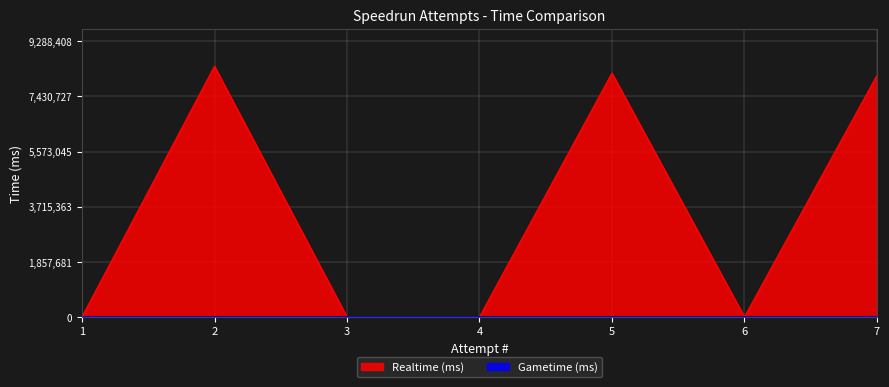

The value at 3 is -3482105. True or false?

False